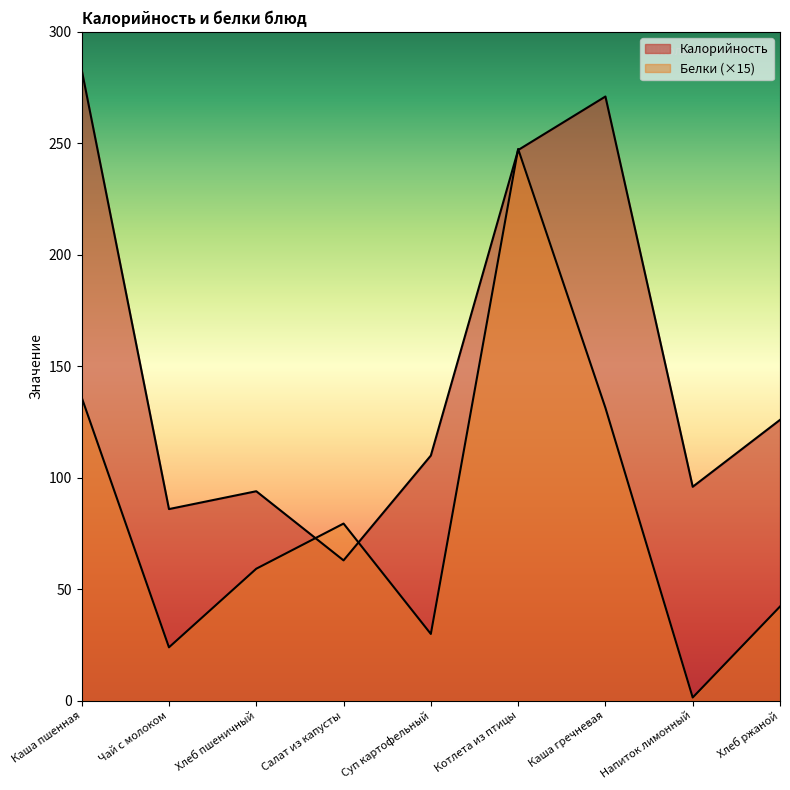

Reading left to right, extract all data points from this chart.

Калорийность: 283.0	86.0	94.0	63.0	110.0	247.0	271.0	96.0	126.0
Белки: 136.1	24.0	59.2	79.5	30.0	247.5	131.4	1.5	42.3